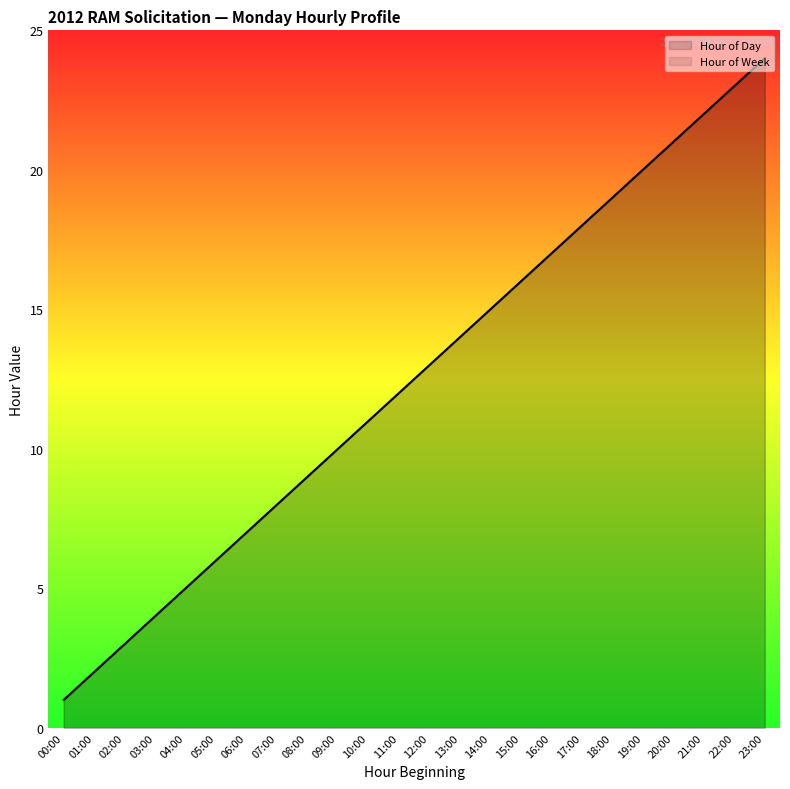

How many lines are shown in the chart?

2